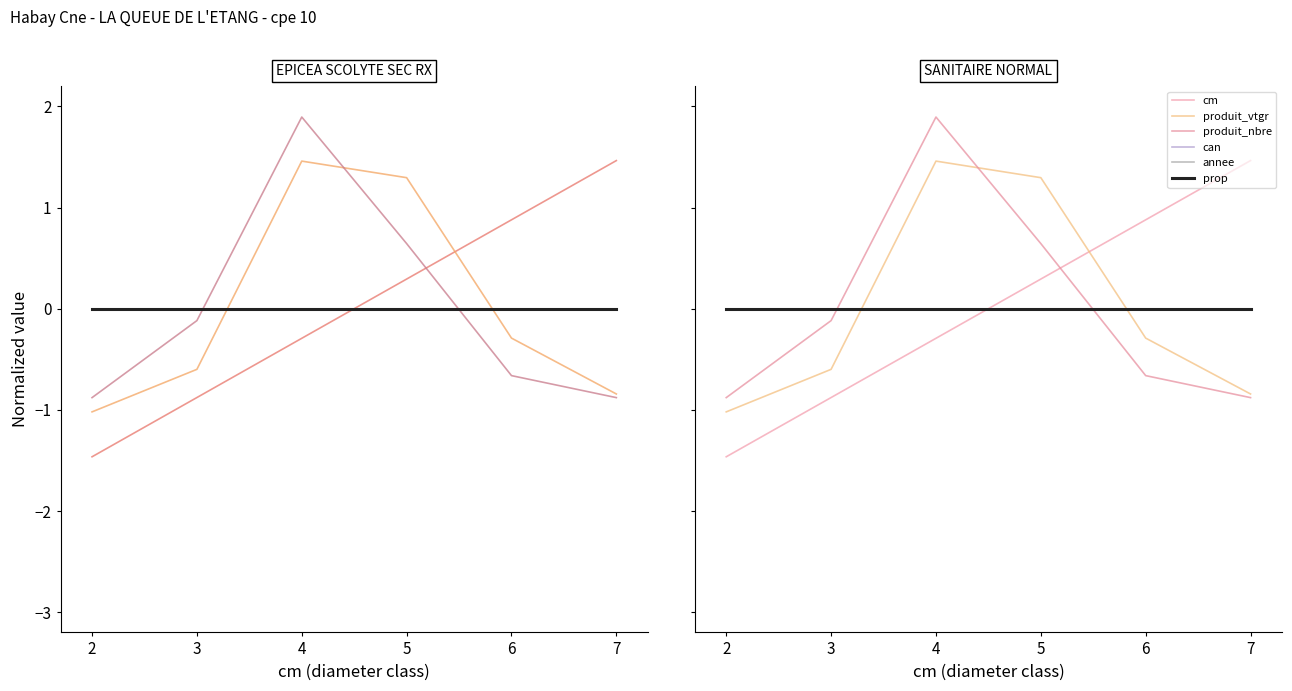

Reading left to right, what are all the values shown in this chart?

cm: 2=-1.5	3=-0.9	4=-0.3	5=0.3	6=0.9	7=1.5
produit_vtgr: 2=-1.0	3=-0.6	4=1.5	5=1.3	6=-0.3	7=-0.8
produit_nbre: 2=-0.9	3=-0.1	4=1.9	5=0.6	6=-0.7	7=-0.9
can: 2=0.0	3=0.0	4=0.0	5=0.0	6=0.0	7=0.0
annee: 2=0.0	3=0.0	4=0.0	5=0.0	6=0.0	7=0.0
prop: 2=0.0	3=0.0	4=0.0	5=0.0	6=0.0	7=0.0